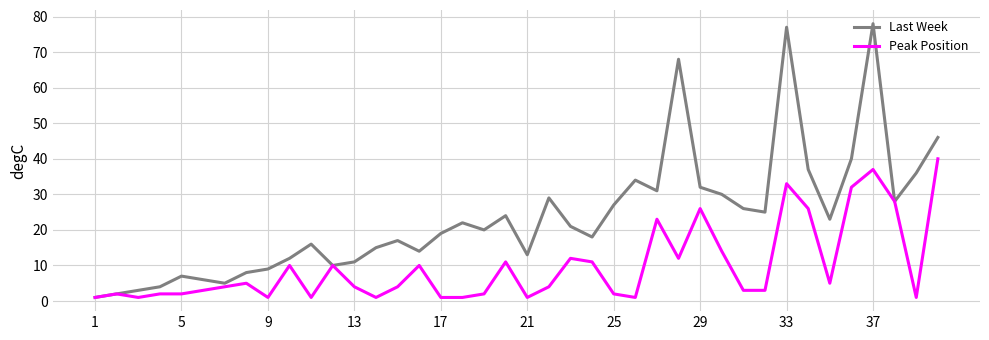

Which series has the largest total across all categories?

Last Week